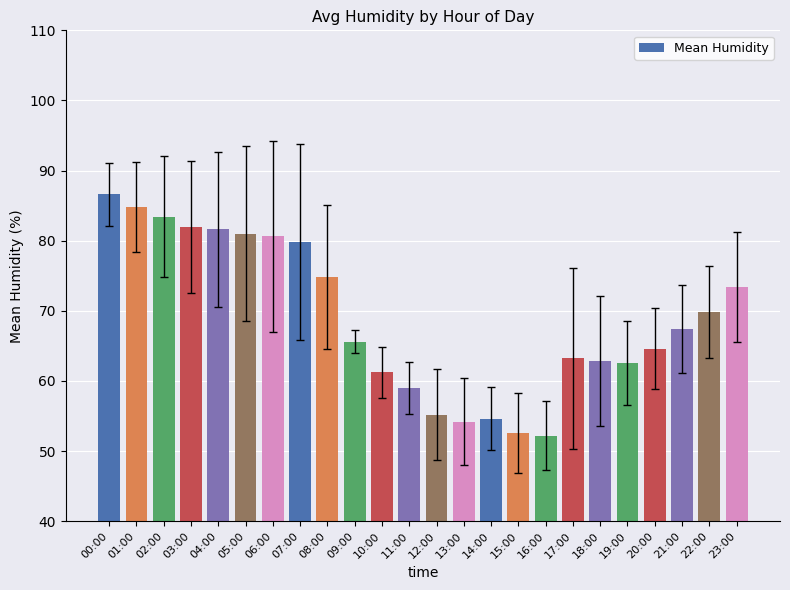

True or false: the data shows 30.0 at 13:00.

False